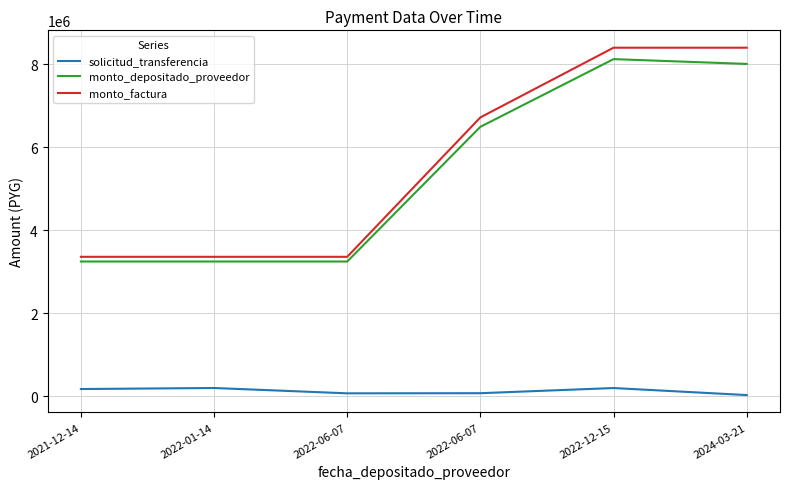

What are all the series names shown in the legend?

solicitud_transferencia, monto_depositado_proveedor, monto_factura